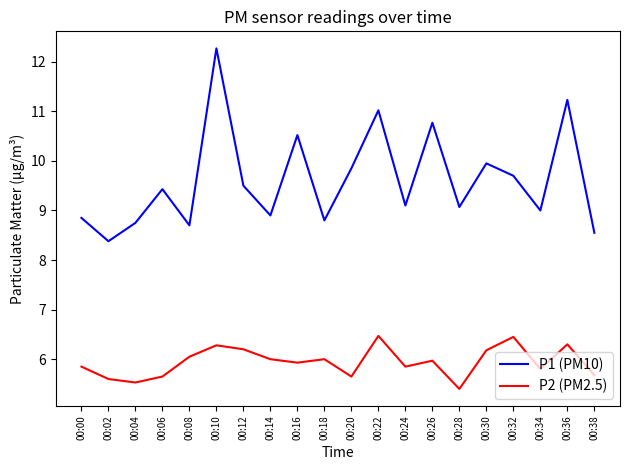

True or false: P1 (PM10) and P2 (PM2.5) cross at least once.

False